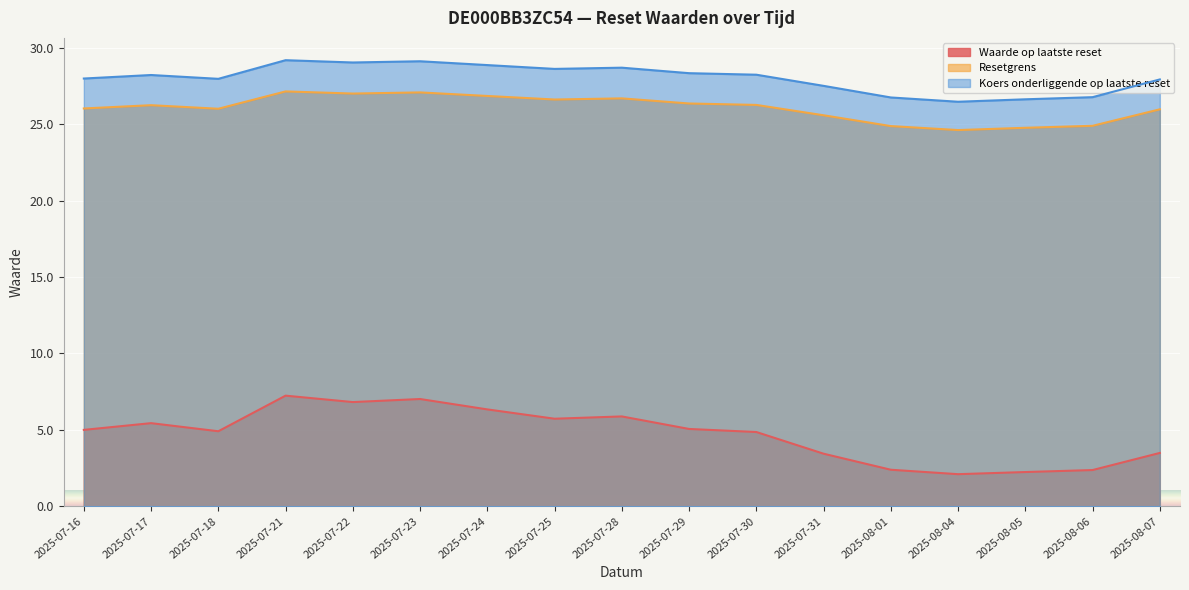

At which label does Koers onderliggende op laatste reset first exceed 28?

2025-07-17